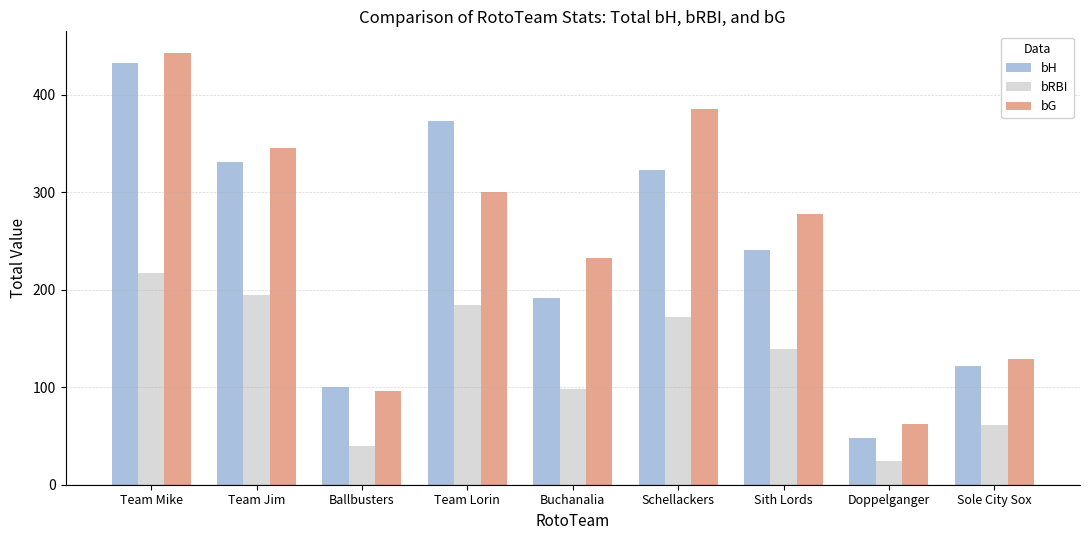

How many bars are there in total?

27